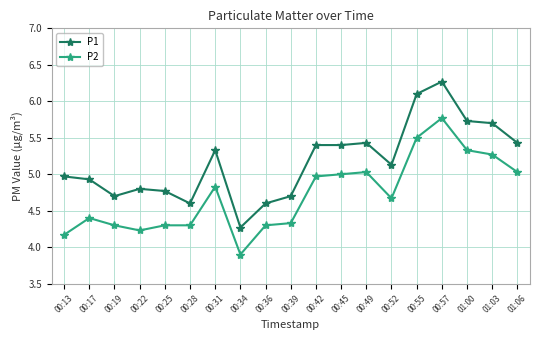

Reading left to right, list all the values displayed in this chart.

P1: 5.0	4.9	4.7	4.8	4.8	4.6	5.3	4.3	4.6	4.7	5.4	5.4	5.4	5.1	6.1	6.3	5.7	5.7	5.4
P2: 4.2	4.4	4.3	4.2	4.3	4.3	4.8	3.9	4.3	4.3	5.0	5.0	5.0	4.7	5.5	5.8	5.3	5.3	5.0